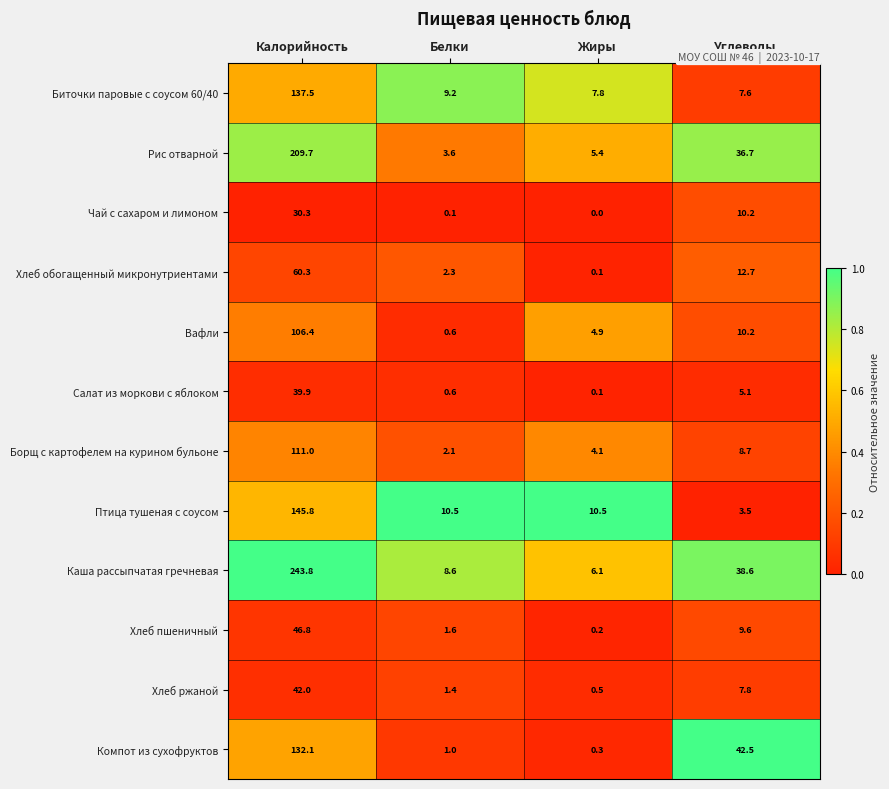

Which series has the largest total across all categories?

Каша рассыпчатая гречневая